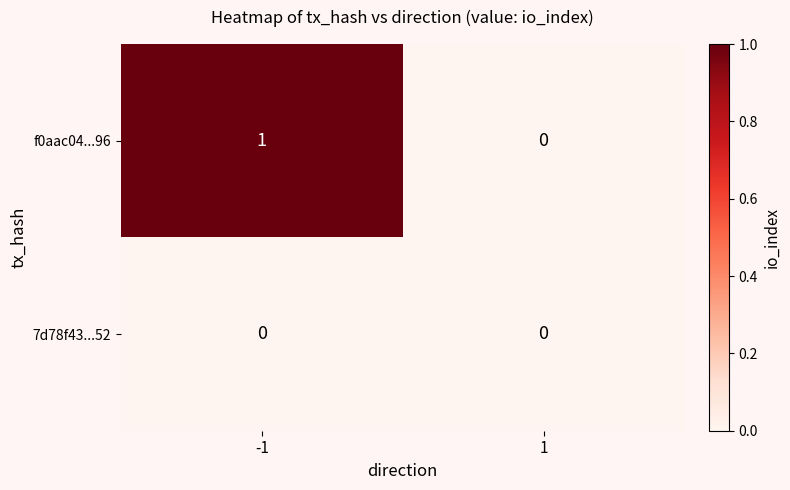

Rank the series by their average value, from lowest to highest.

7d78f43...52, f0aac04...96